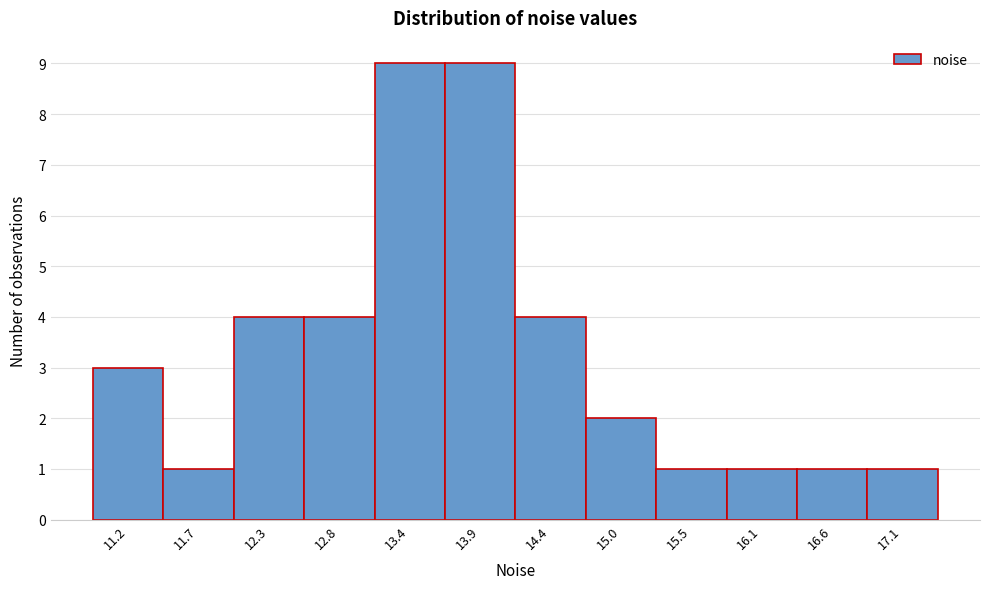

Reading left to right, transcribe all the data shown in this chart.

11.2=3	11.7=1	12.3=4	12.8=4	13.4=9	13.9=9	14.4=4	15.0=2	15.5=1	16.1=1	16.6=1	17.1=1